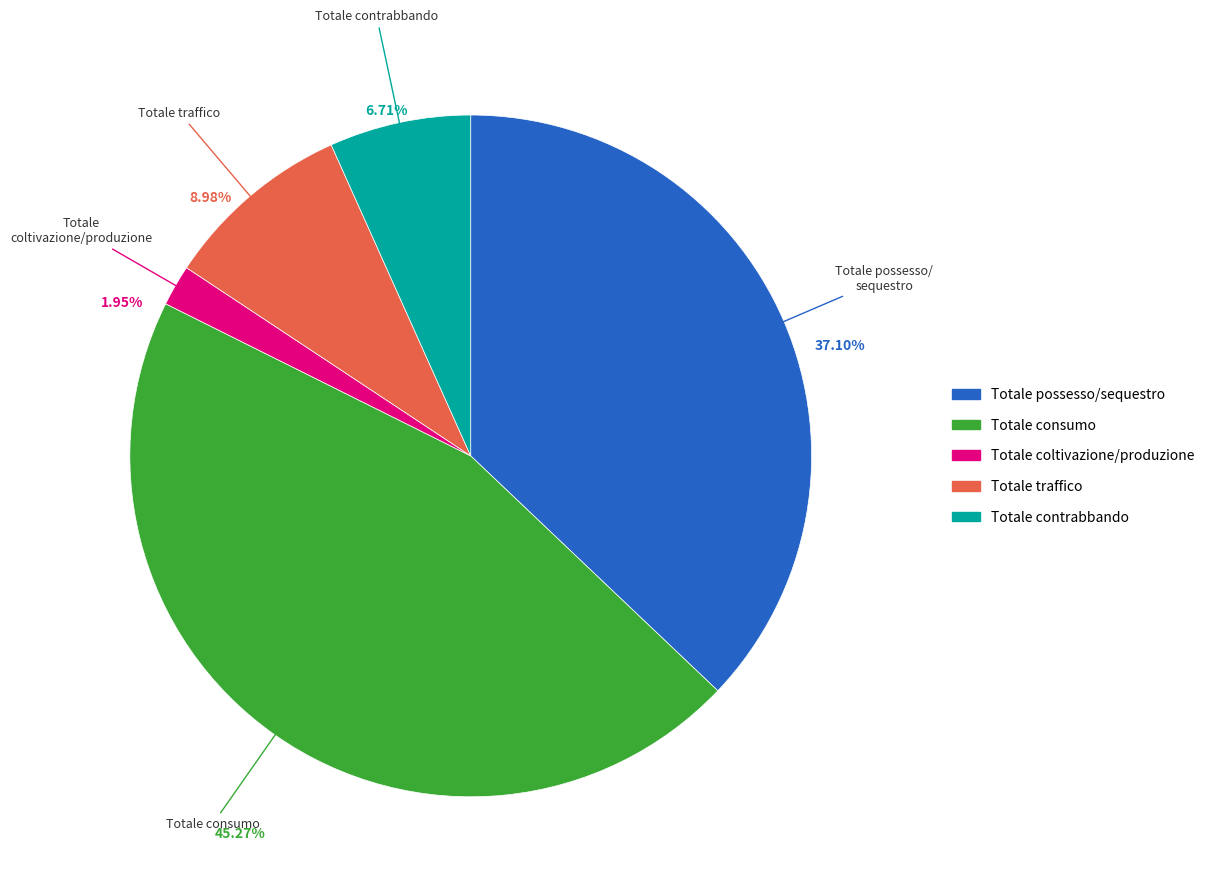

The Totale consumo slice represents 45% of the pie. True or false?

True